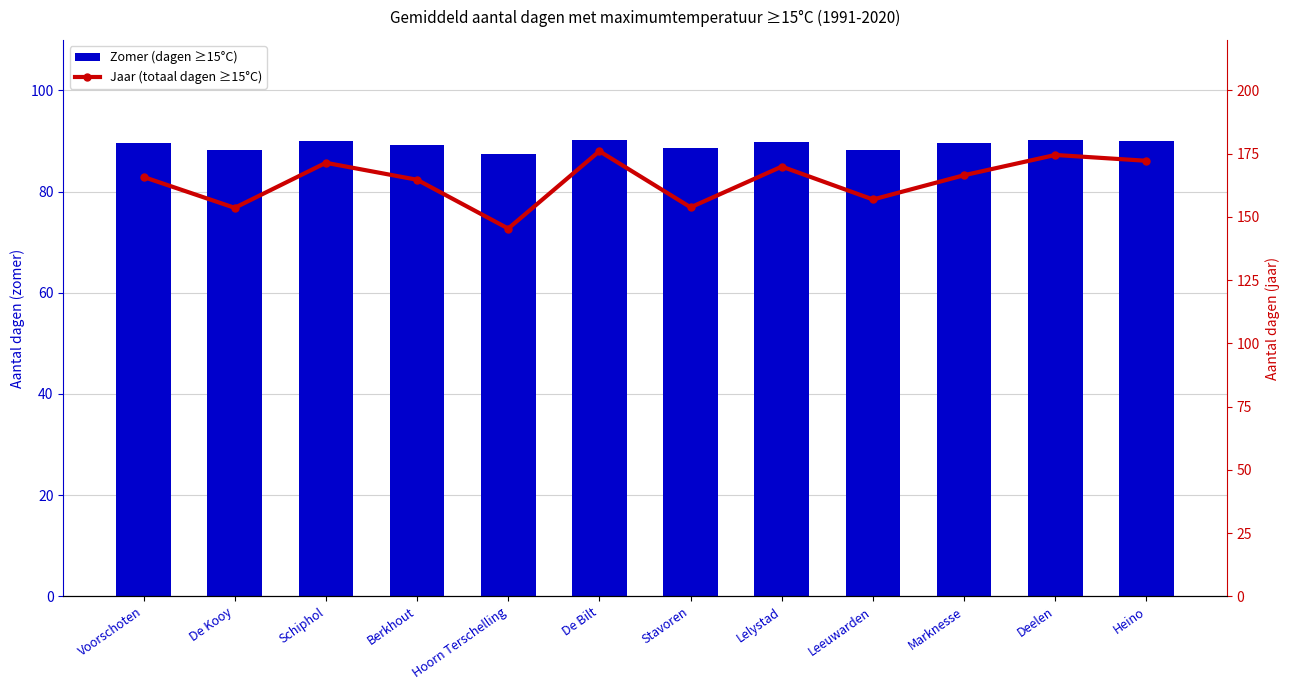

Rank the categories by Zomer (dagen ≥15°C) value from highest to lowest.

De Bilt, Deelen, Schiphol, Heino, Lelystad, Marknesse, Voorschoten, Berkhout, Stavoren, De Kooy, Leeuwarden, Hoorn Terschelling